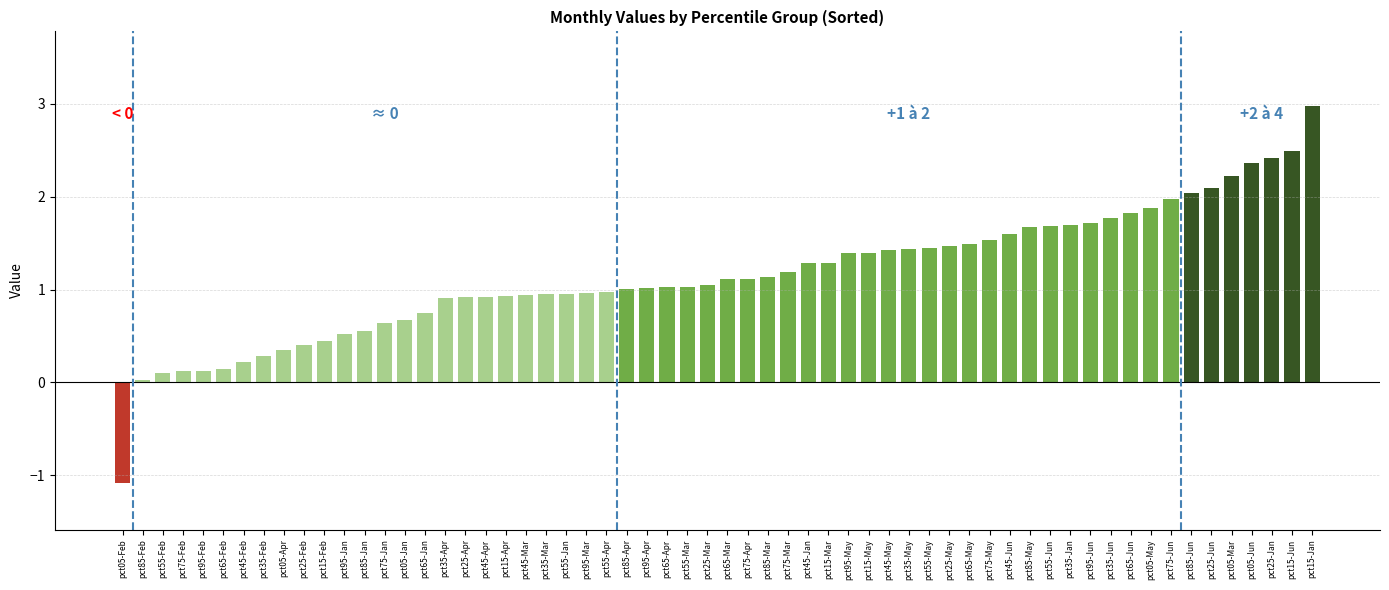

What is the change in value from pct15-Feb to pct35-Jun?

+1.3